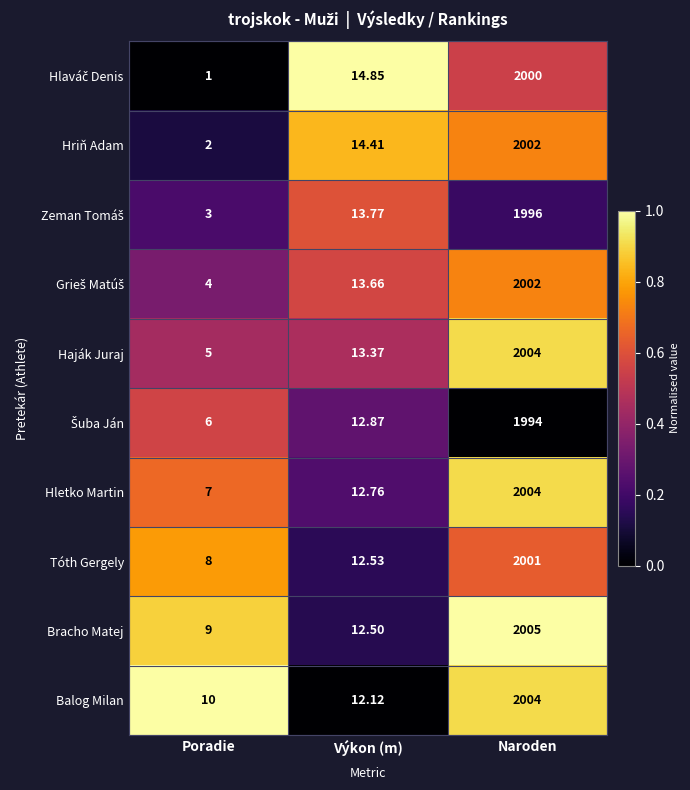

How many data points does each series have?

3